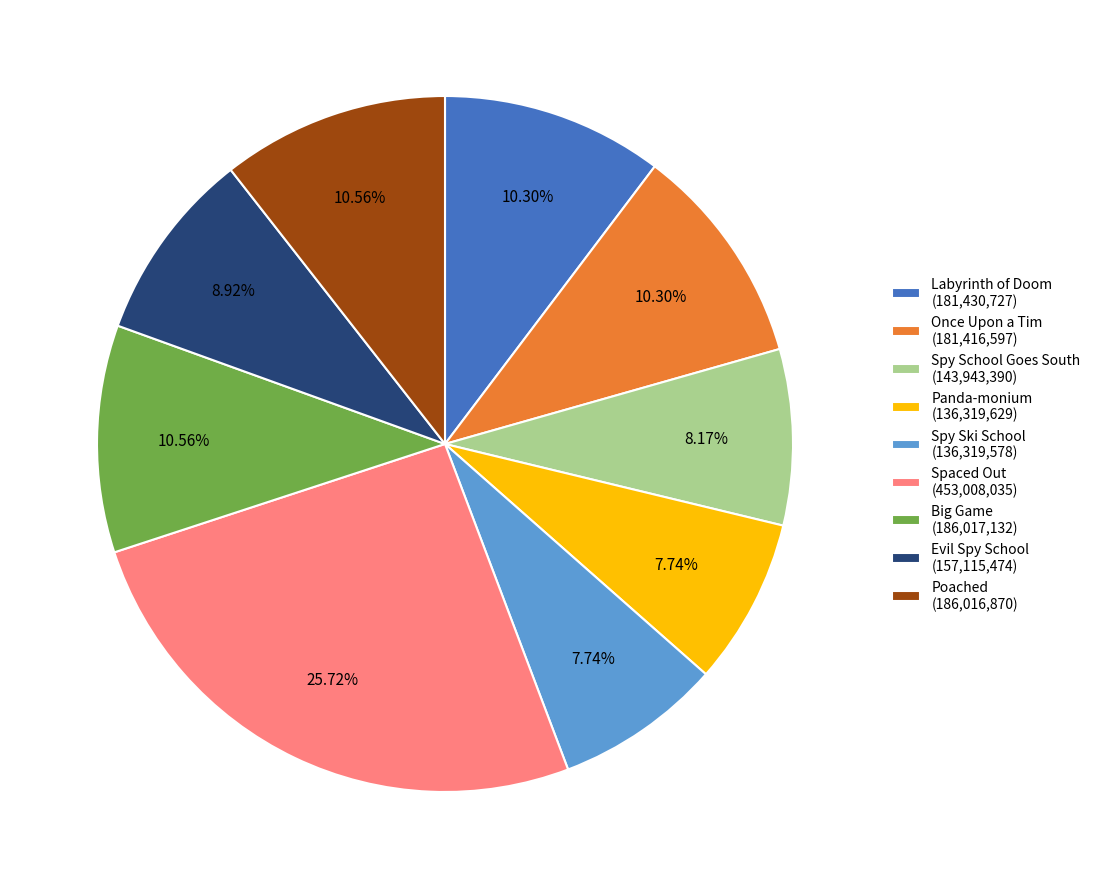

What is the ratio of the value at Poached to the value at Labyrinth of Doom?

1.0